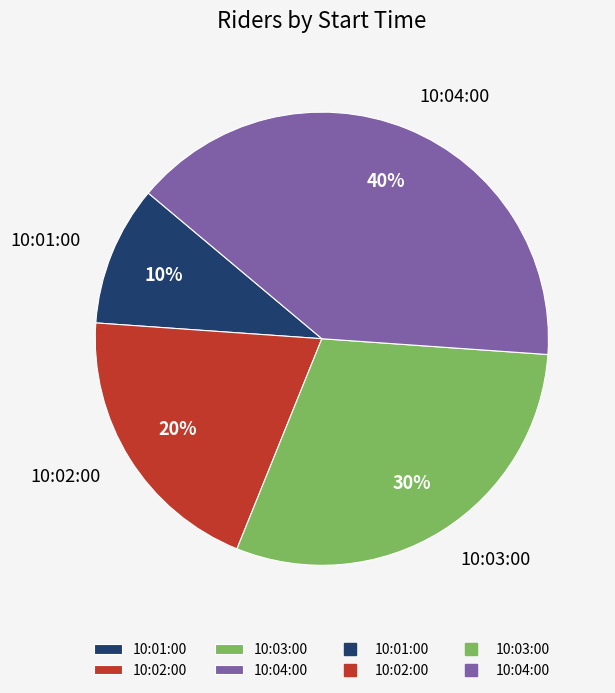

What percentage is the 10:04:00 slice, to the nearest percent?

40%